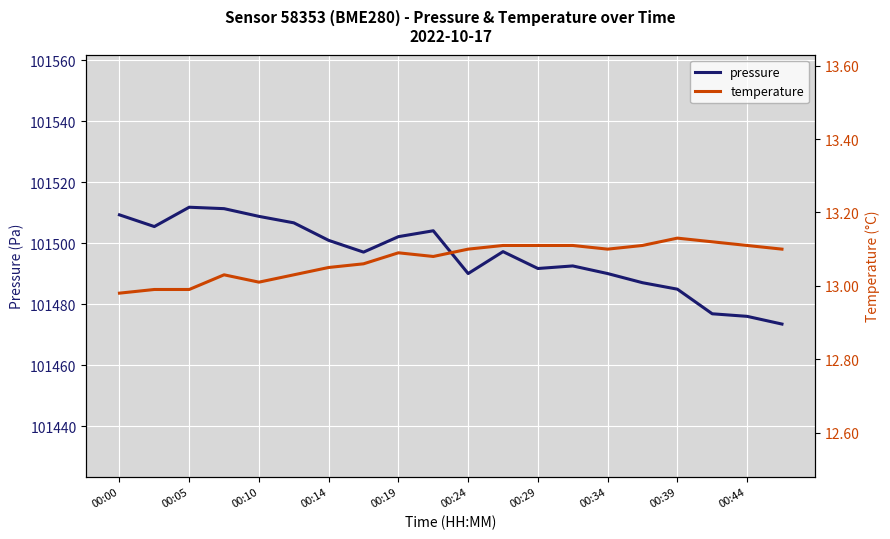

What is the maximum value for temperature?

13.1